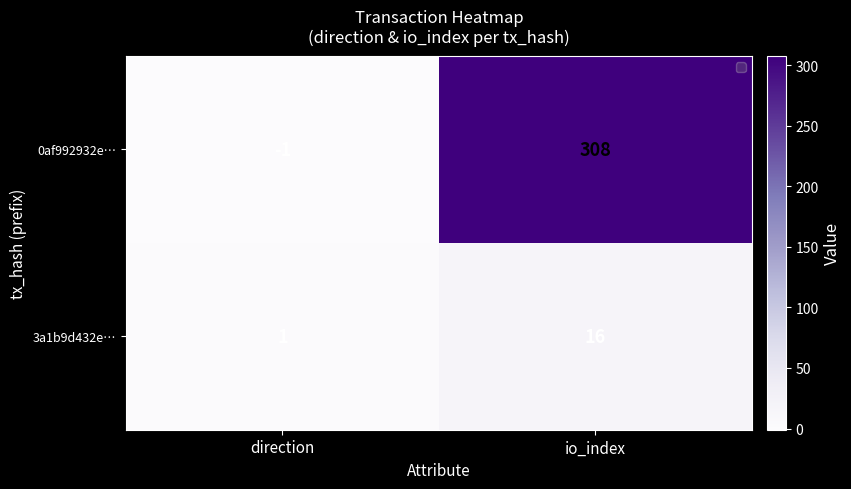

At which label is 3a1b9d432e… closest to 8?

direction